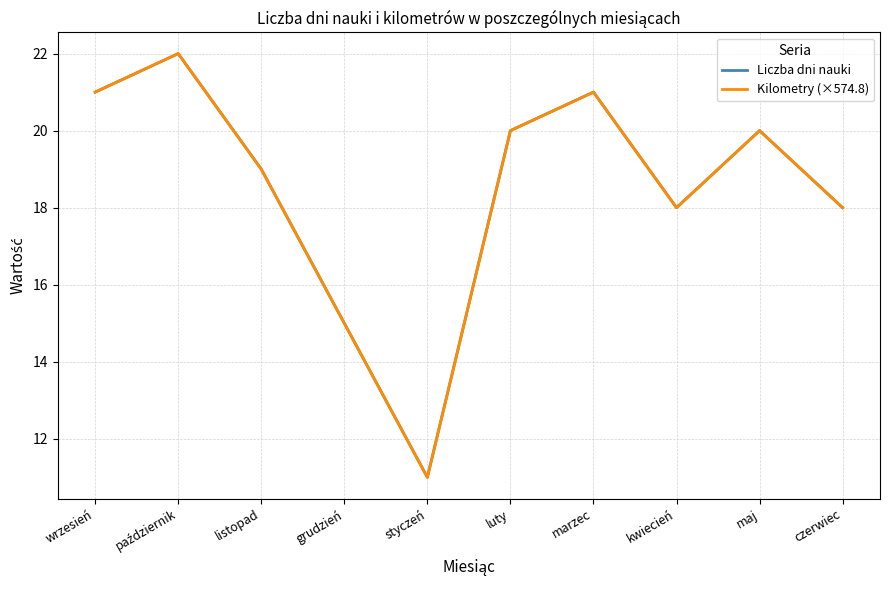

Is this an area chart (filled region under the line)?

No